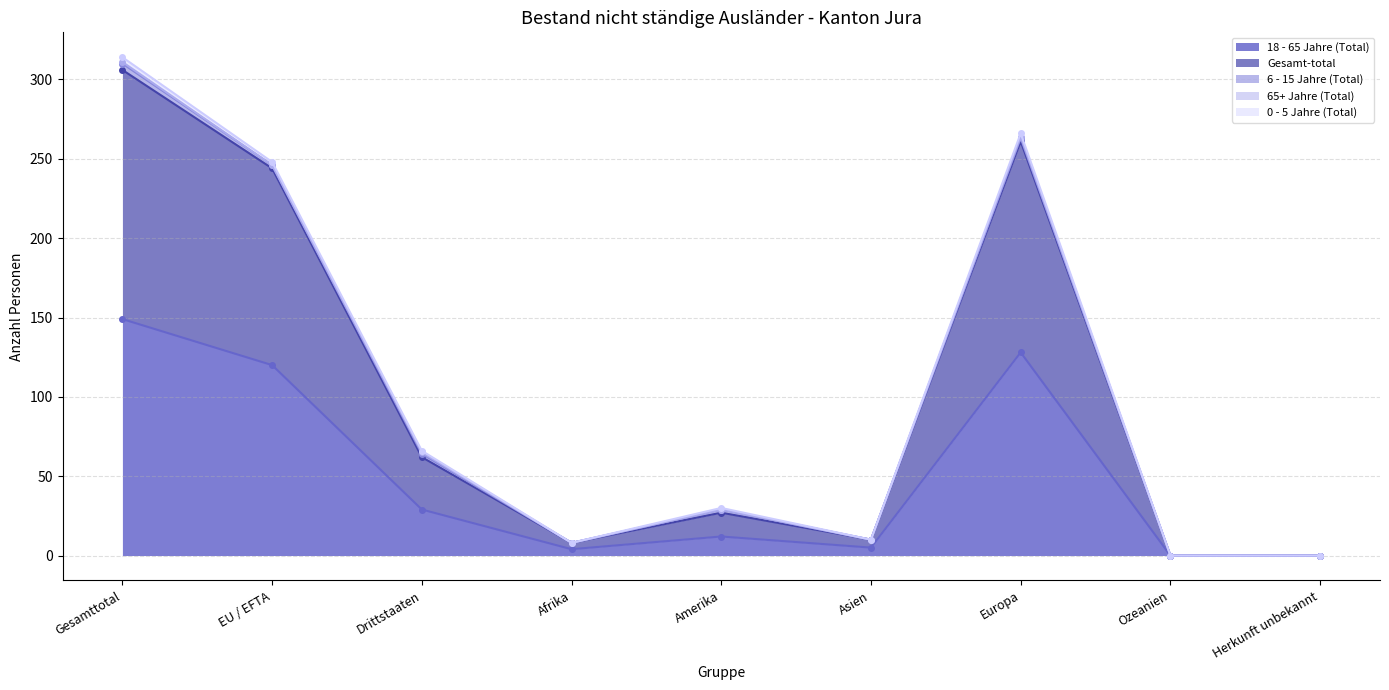

True or false: 6 - 15 Jahre (Total) has more than 2 interior local peaks.

False